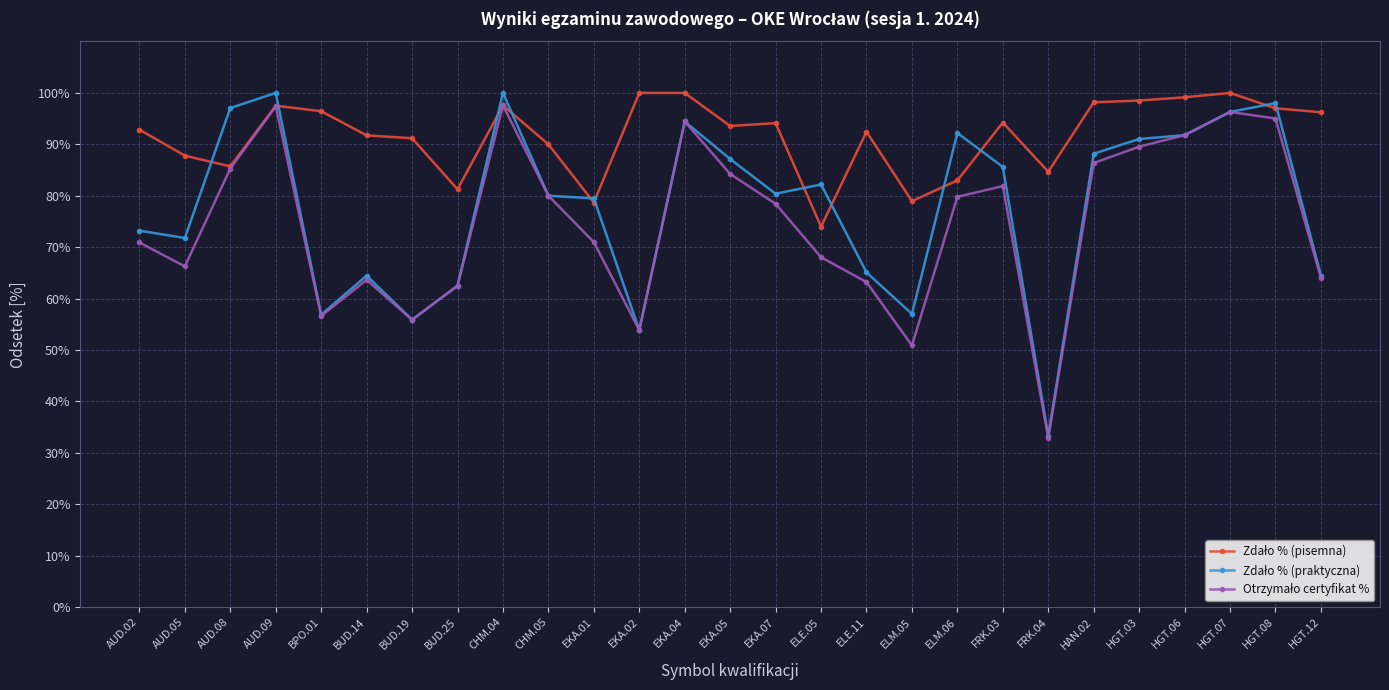

What is the minimum value shown in the chart?

32.9